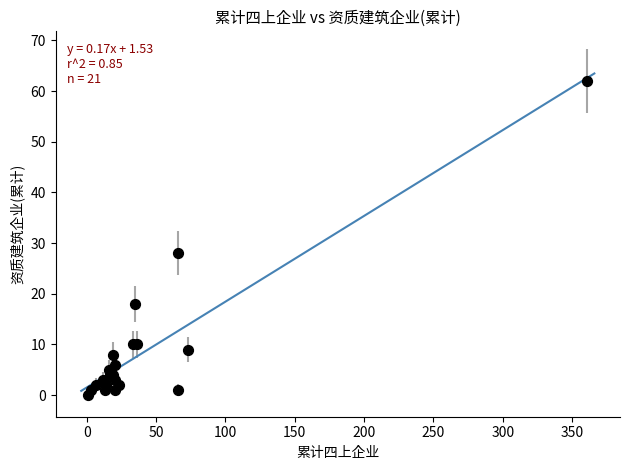

What Y value in the scatter plot is closest to 31?

28